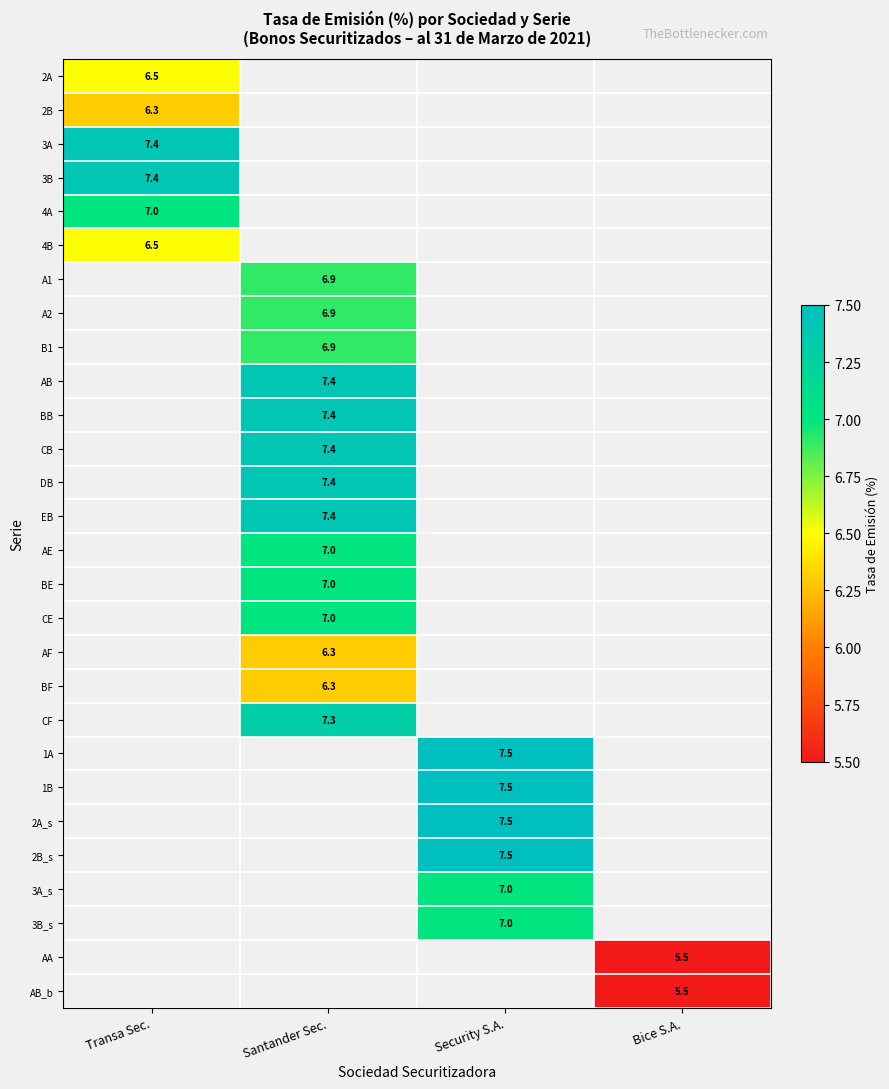

The CF series shows 7.3 at Santander Sec.. True or false?

True